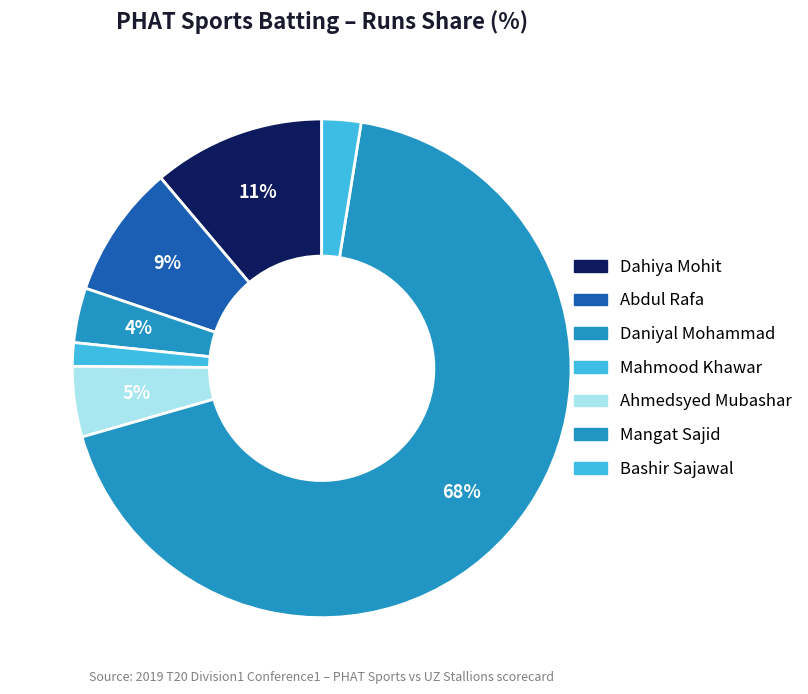

What percentage is NOT represented by Bashir Sajawal?

97.5%